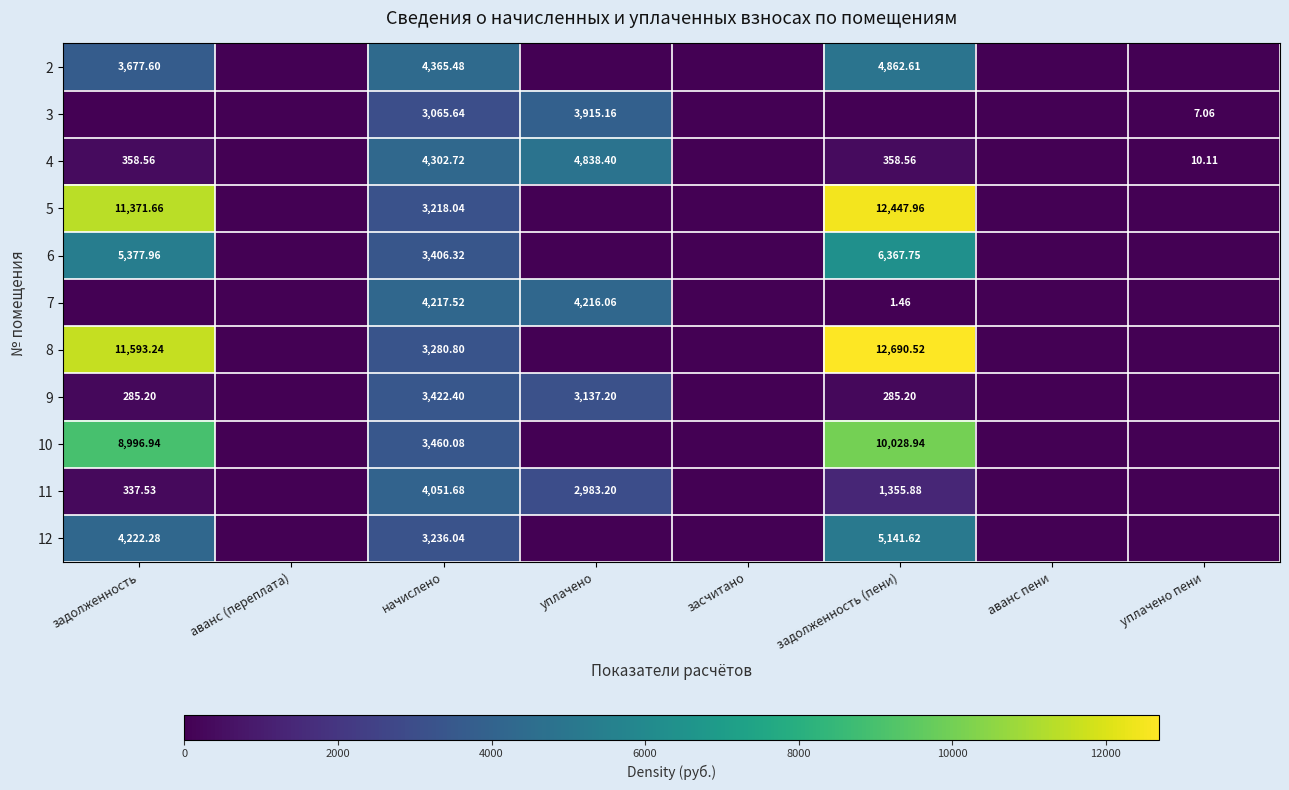

Is it true that 5 equals 5741.5 at засчитано?

False